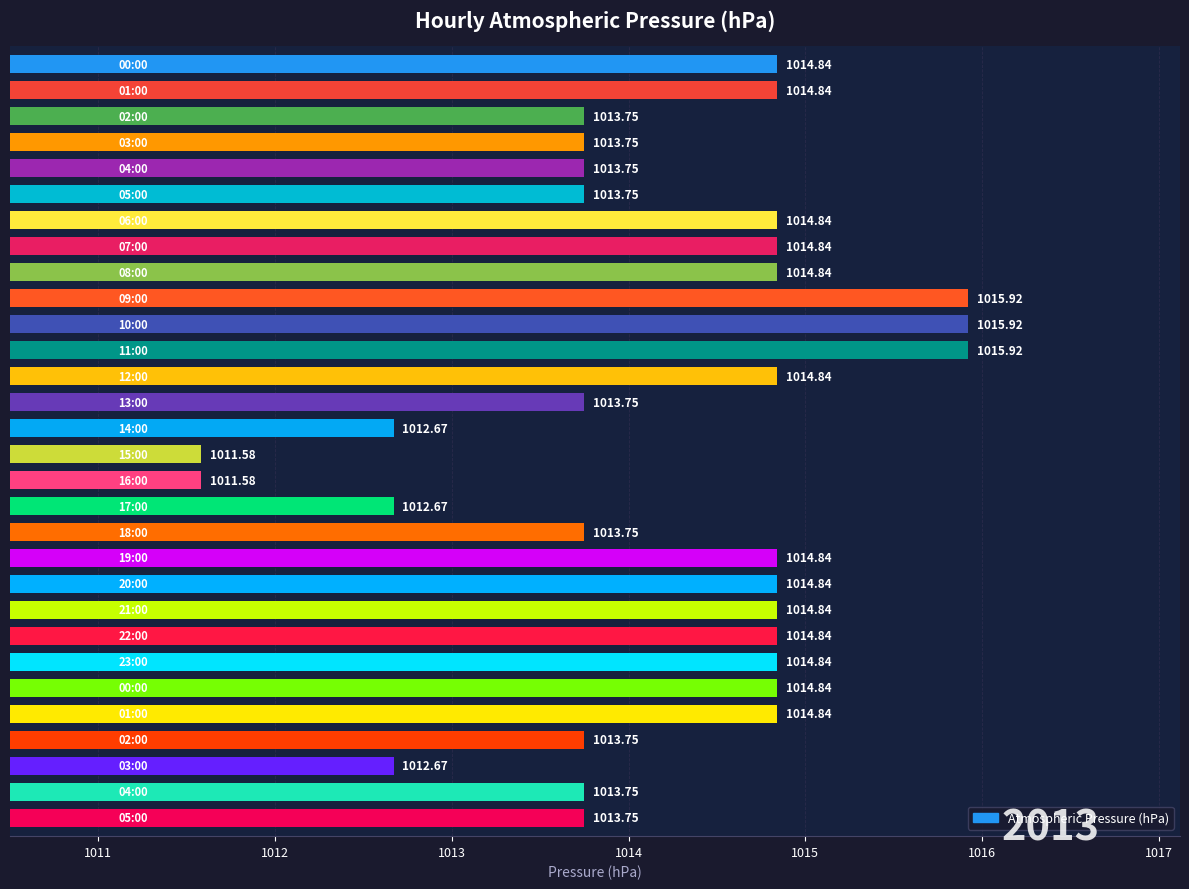

What is the average value?

1014.2